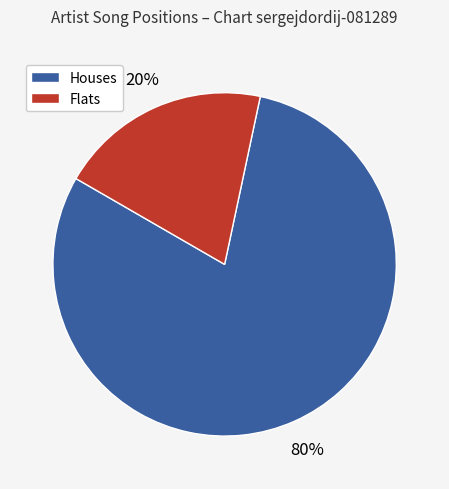

To the nearest percent, what is the average slice percentage?

50%